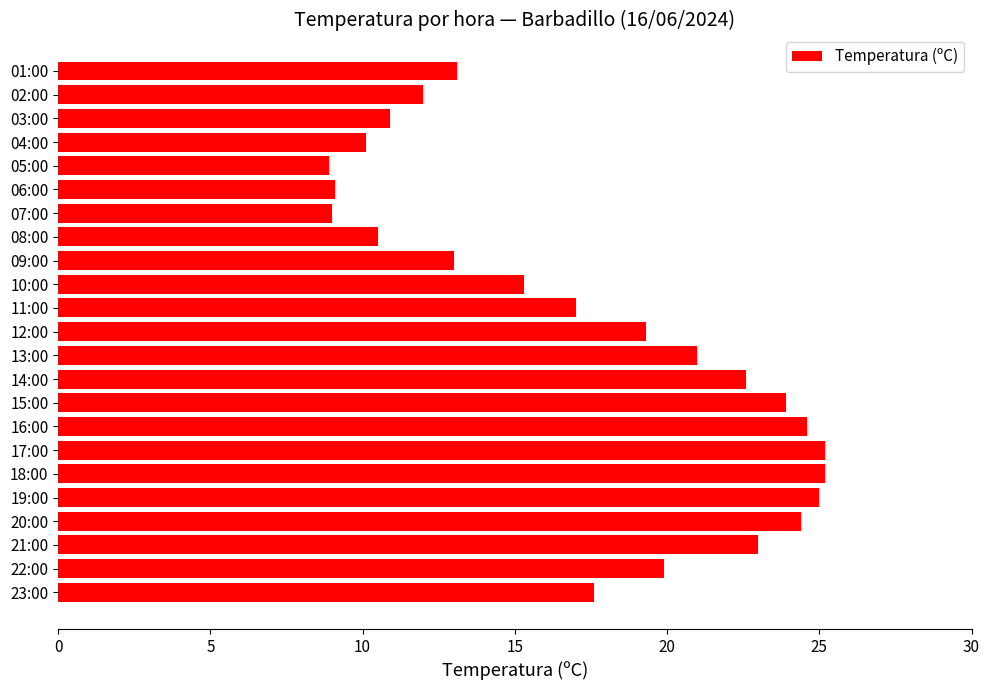

Is it true that the value at 06:00 is 2.7?

False